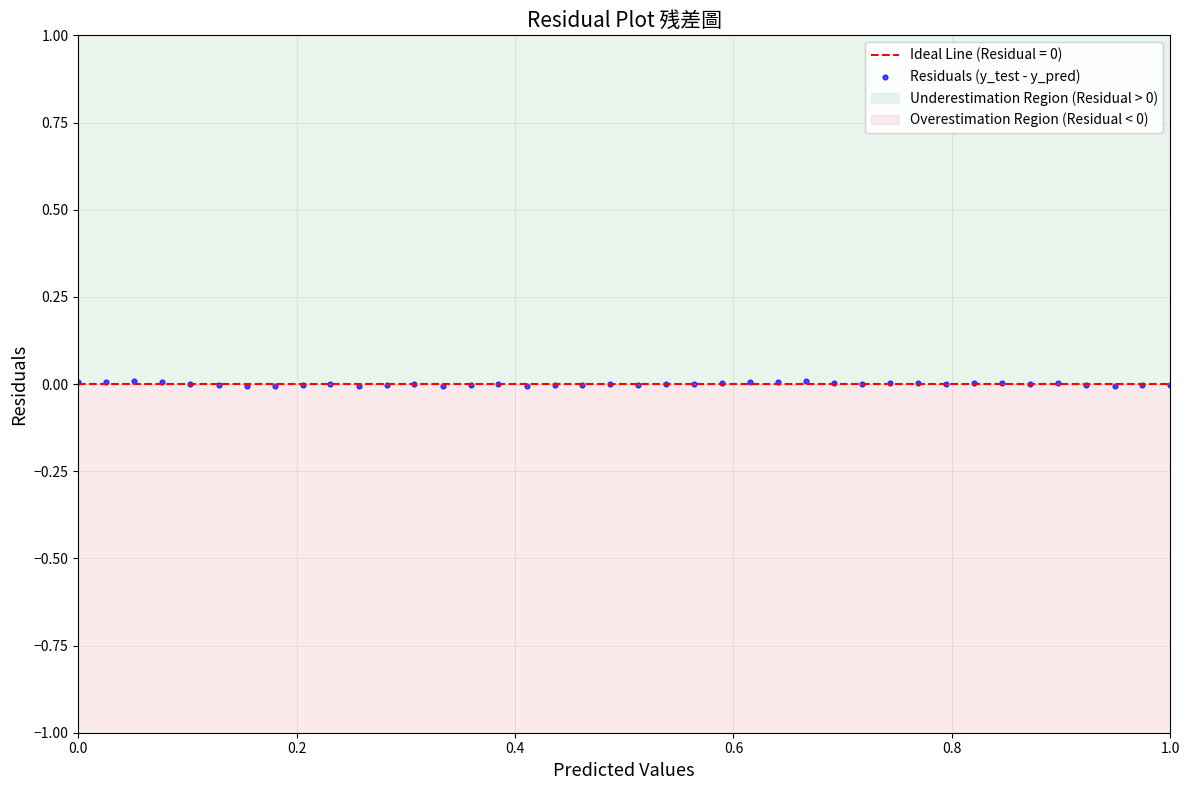

What is the range of X values (max minus min)?

1.0